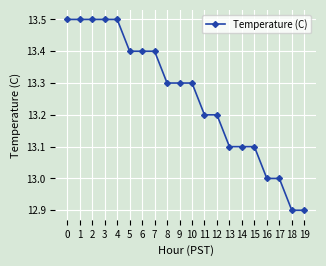

What is the difference between the maximum and minimum values?

0.6